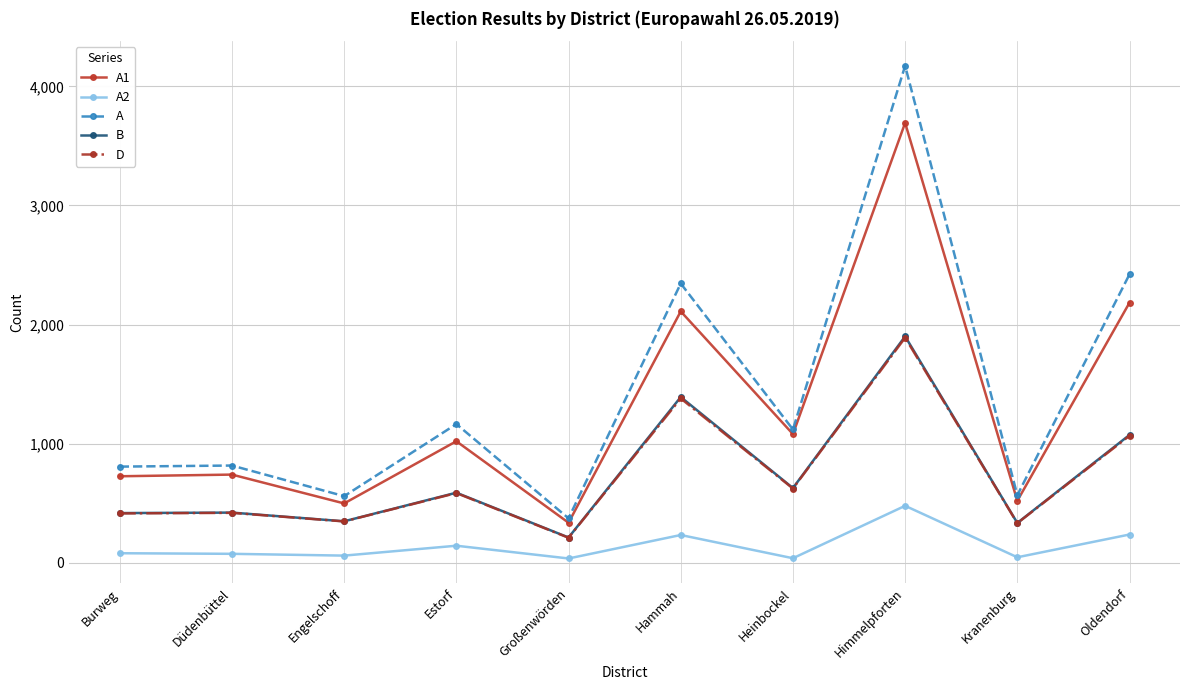

At how many categories does at least one series exceed 4000?

1